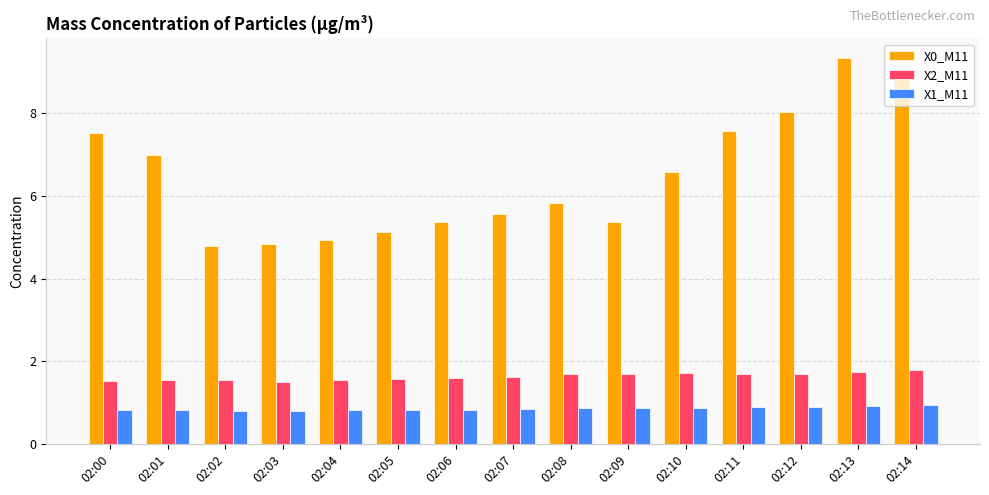

What is the difference between the highest and lowest values at 02:09?

4.5